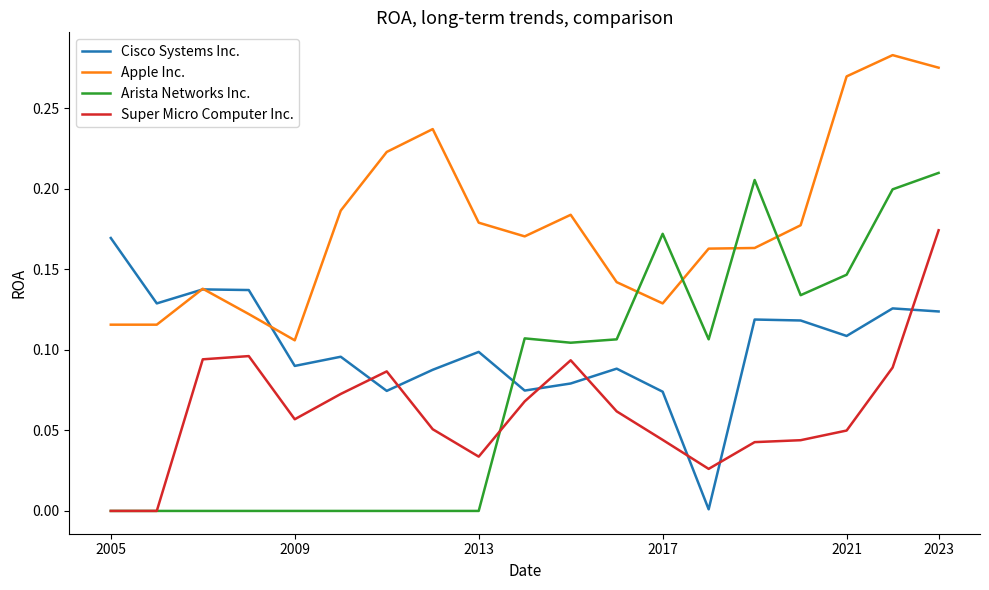

How many times do Super Micro Computer Inc. and Cisco Systems Inc. cross each other?

7